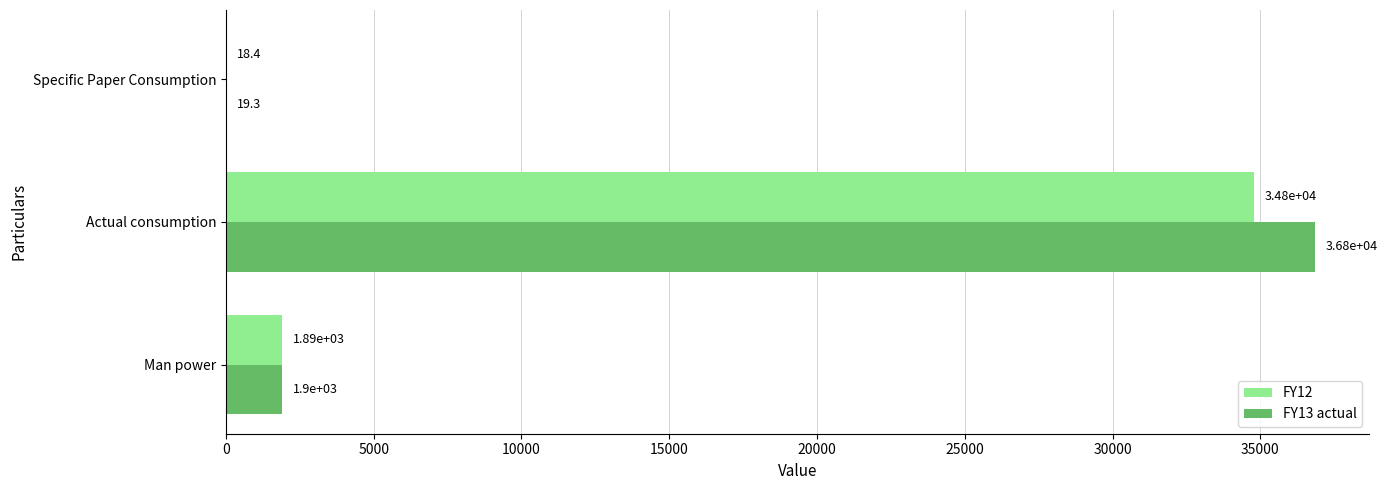

True or false: FY13 actual has a value of 3386.3 at Man power.

False